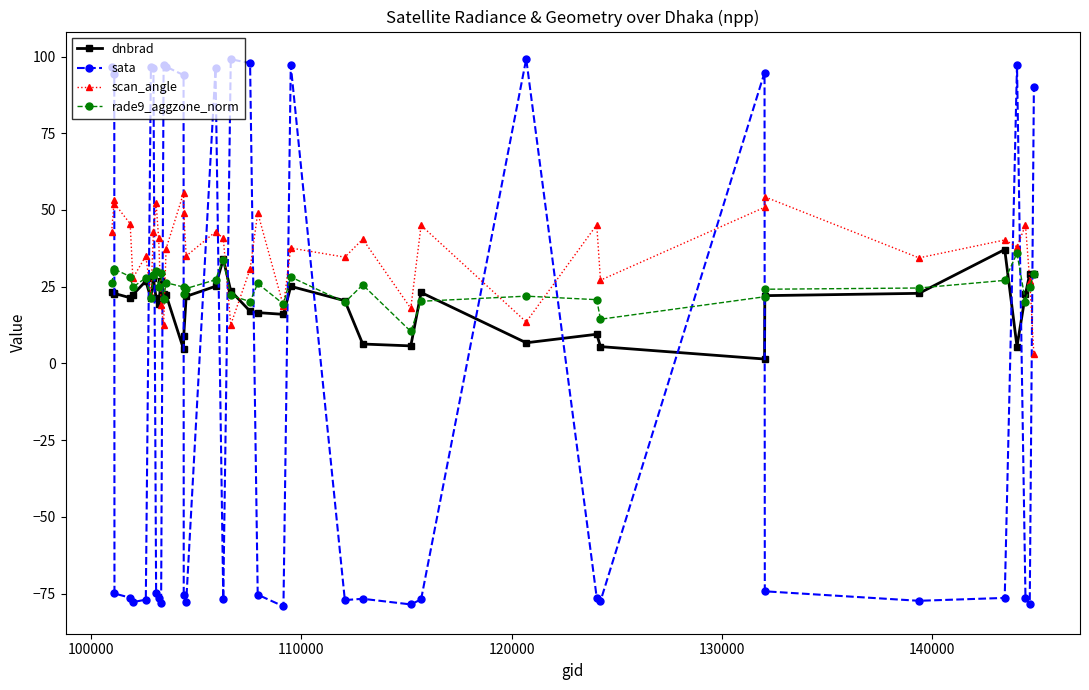

What is the smallest value displayed?

-79.2